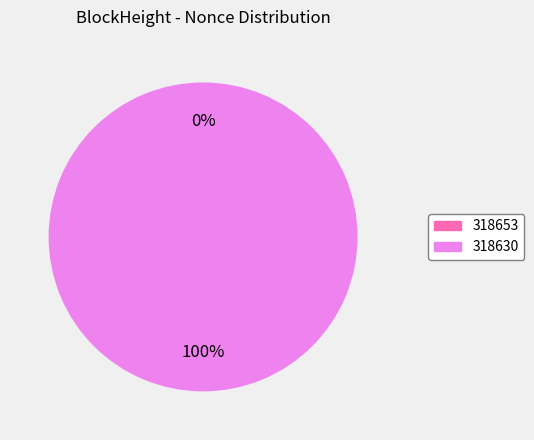

Is it true that 318630 is 99% of the pie?

False